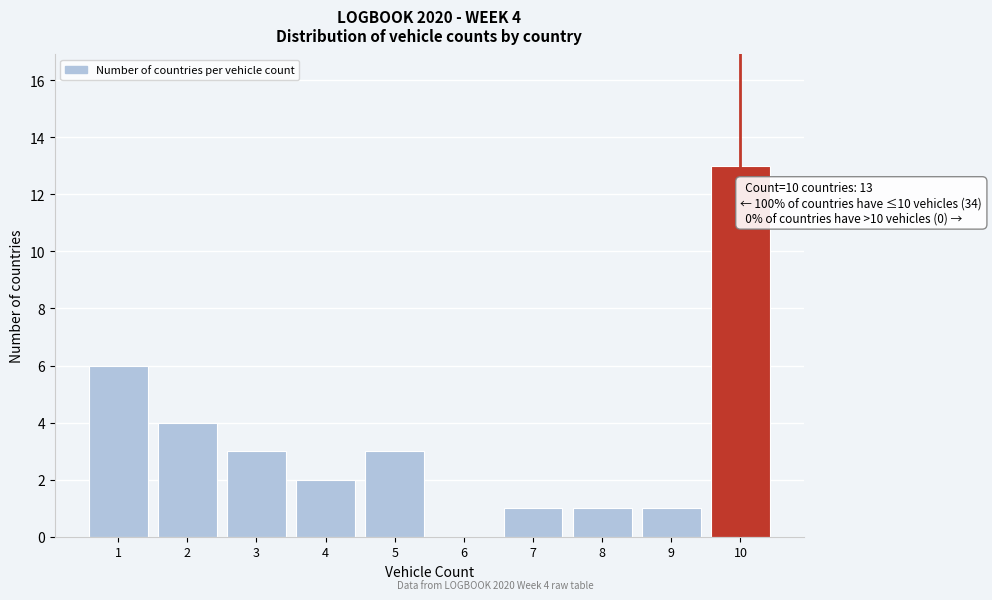

Reading left to right, what are all the values shown in this chart?

1=6	2=4	3=3	4=2	5=3	6=0	7=1	8=1	9=1	10=13